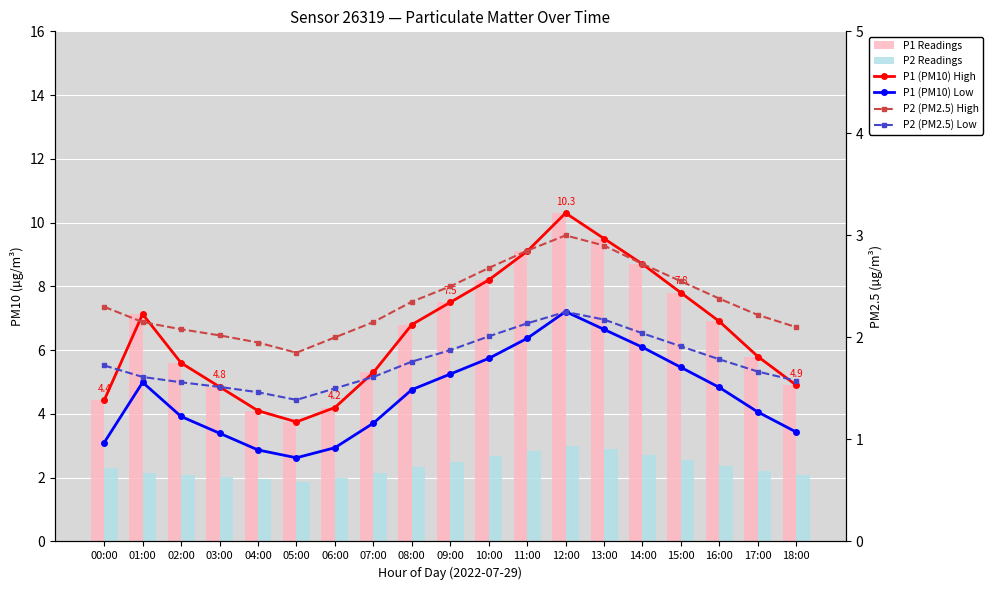

The value of P2 (PM2.5) Low at 16:00 is 1.8. True or false?

True